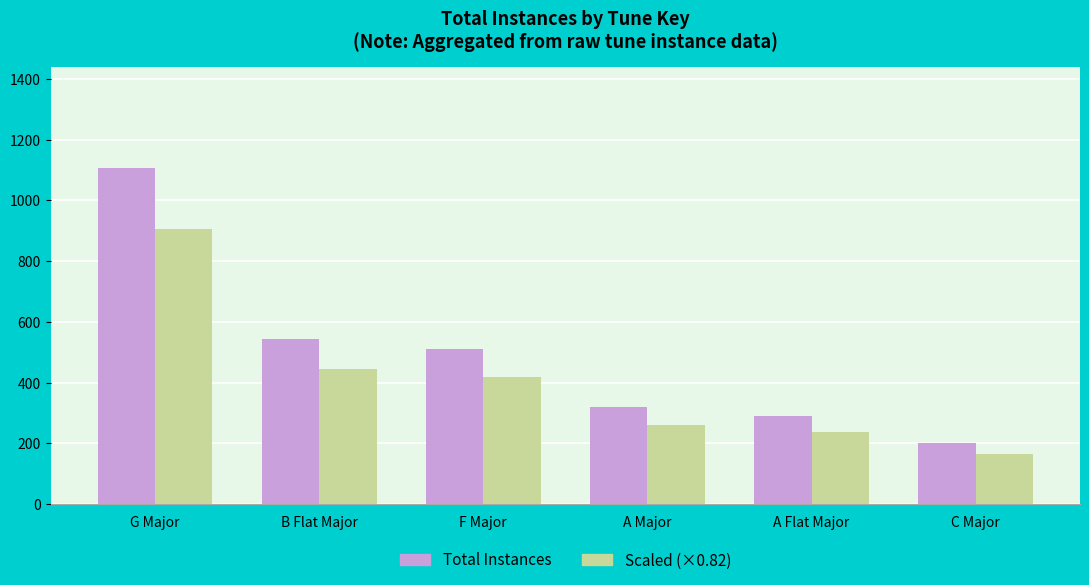

Reading left to right, extract all data points from this chart.

Total Instances: G Major=1107	B Flat Major=544	F Major=509	A Major=318	A Flat Major=289	C Major=200
Scaled (×0.82): G Major=907	B Flat Major=446	F Major=417	A Major=260	A Flat Major=236	C Major=164